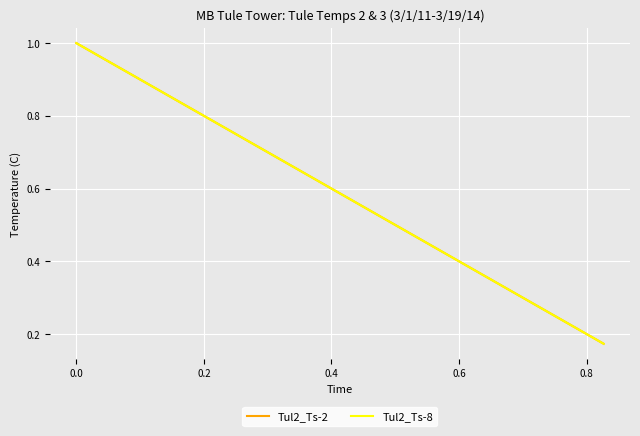

What is the minimum value shown in the chart?

0.2